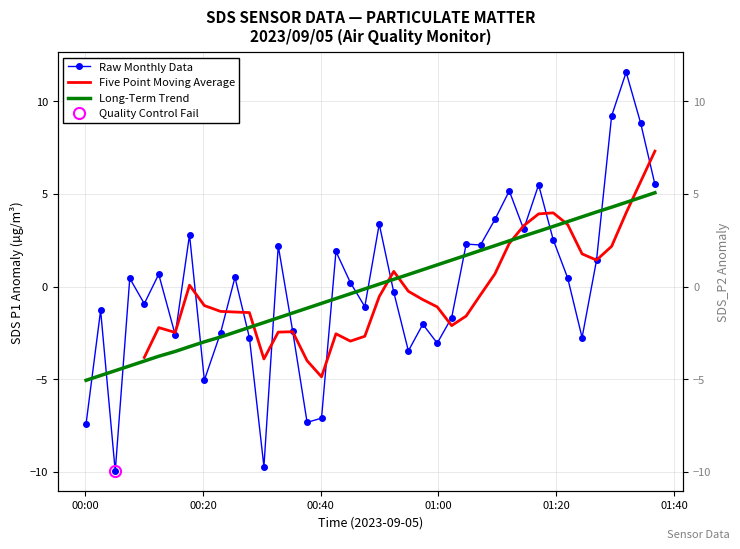

Count the number of categories in the chart.

40